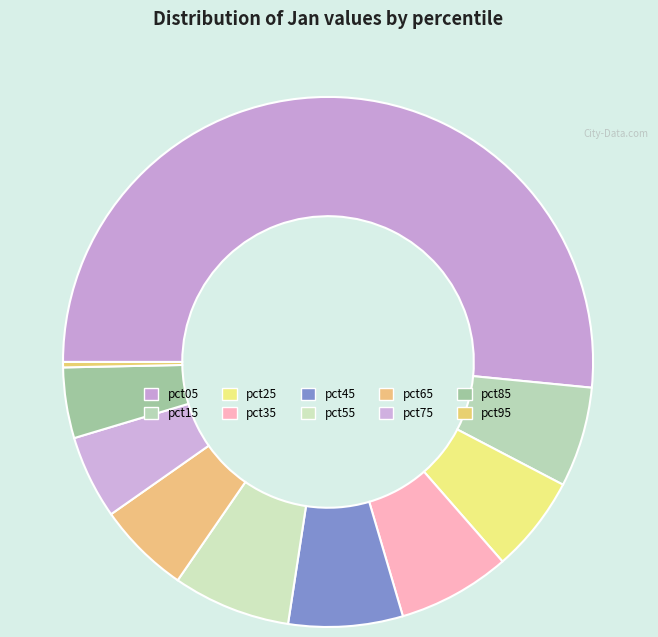

Which slice is the smallest?

pct95